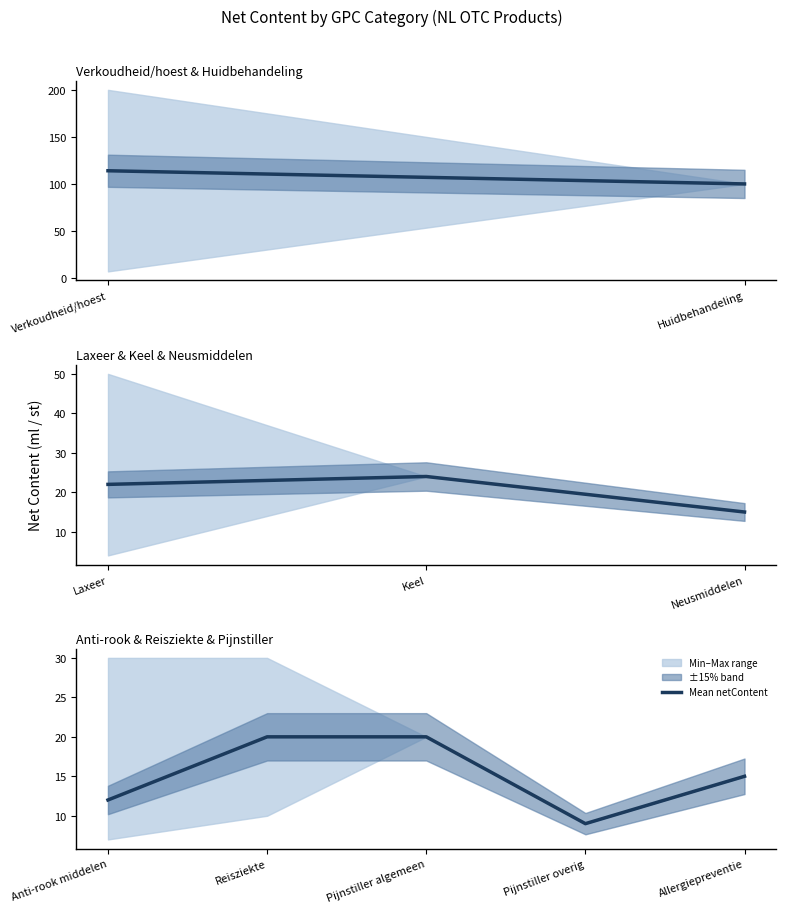

What is the sum of all values?

76